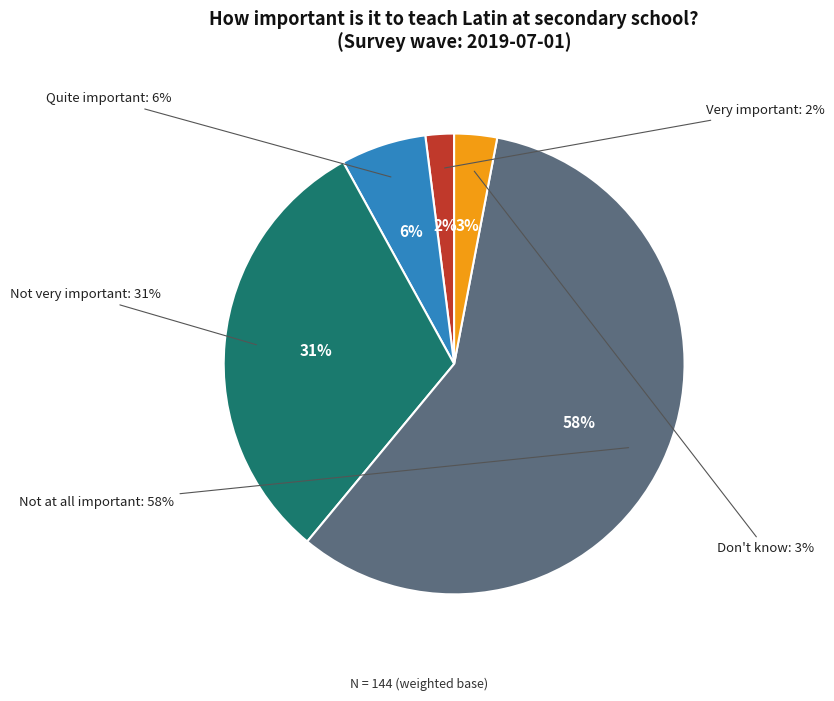

To the nearest percent, what is the difference between the Not very important and Don't know slice percentages?

28%